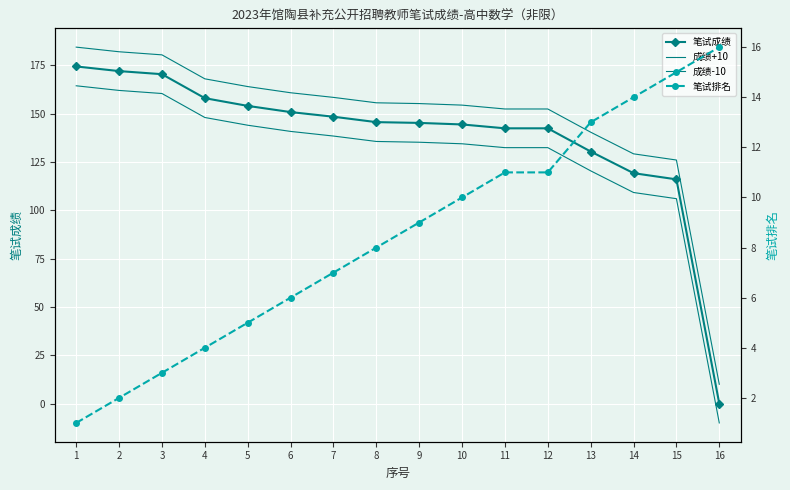

The 成绩-10 series shows 229.3 at 5. True or false?

False